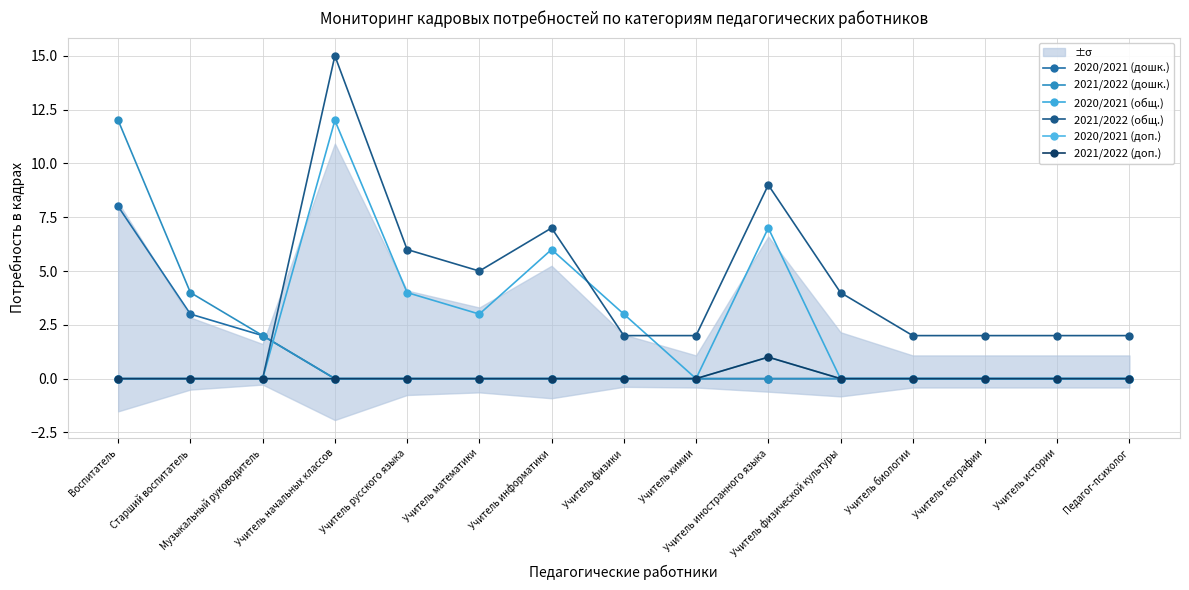

What is the greatest value displayed?

15